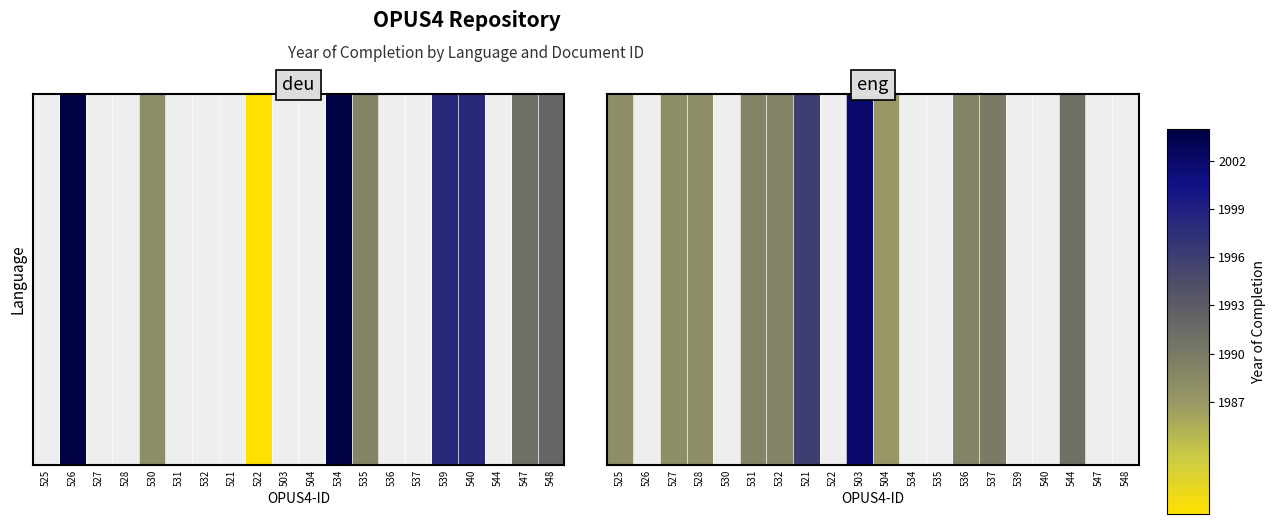

Where is the data nearest to the value 1994?

521